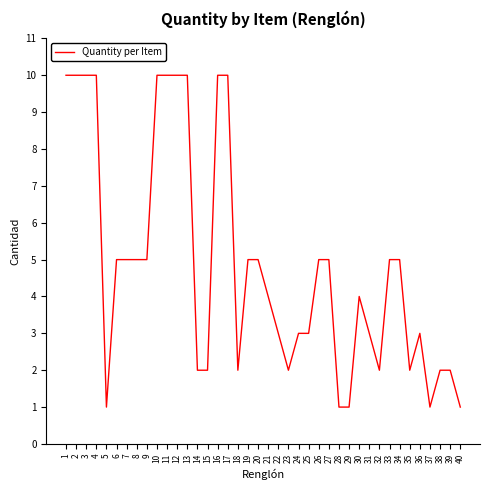

Between 16 and 36, which is larger?

16